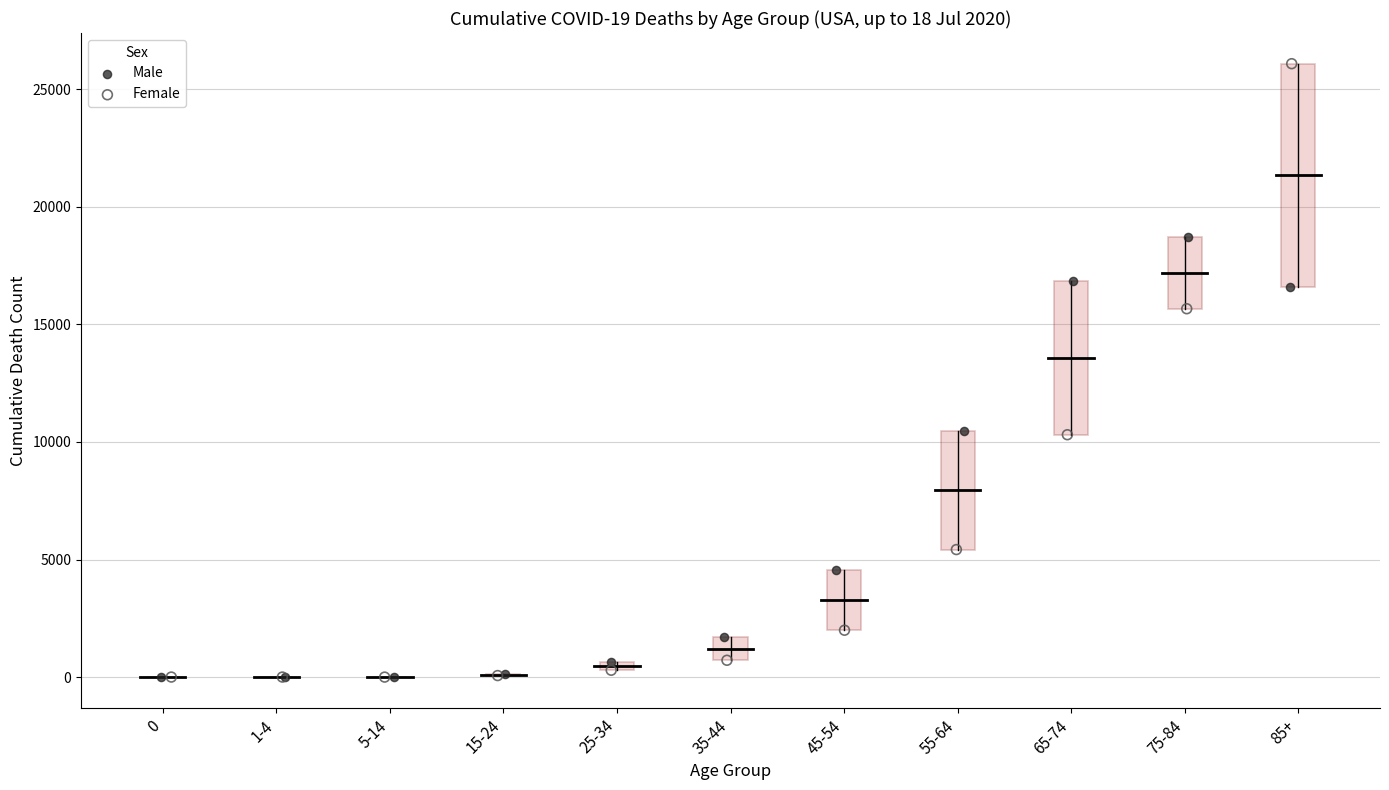

Which series reaches the maximum Y coordinate?

Female